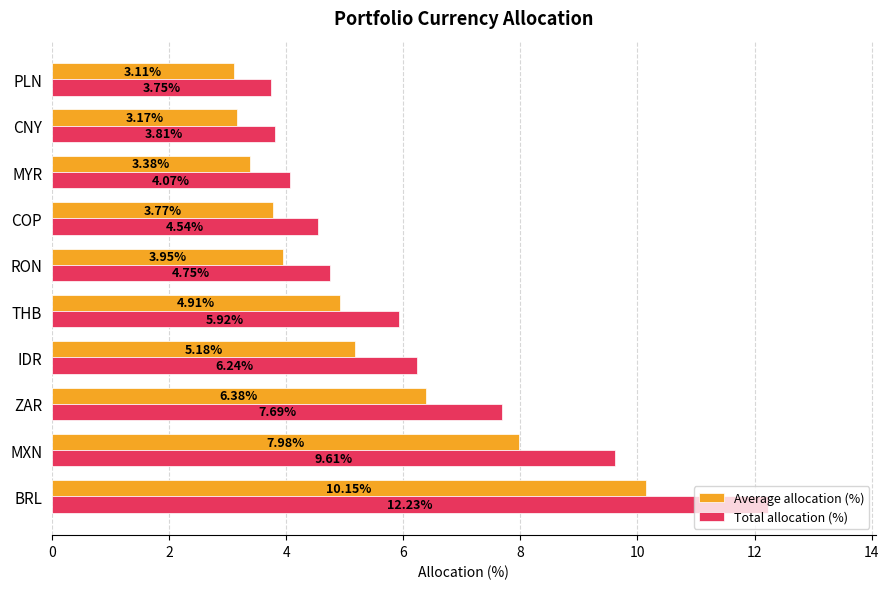

How many values in the Average allocation (%) series exceed 4?

5